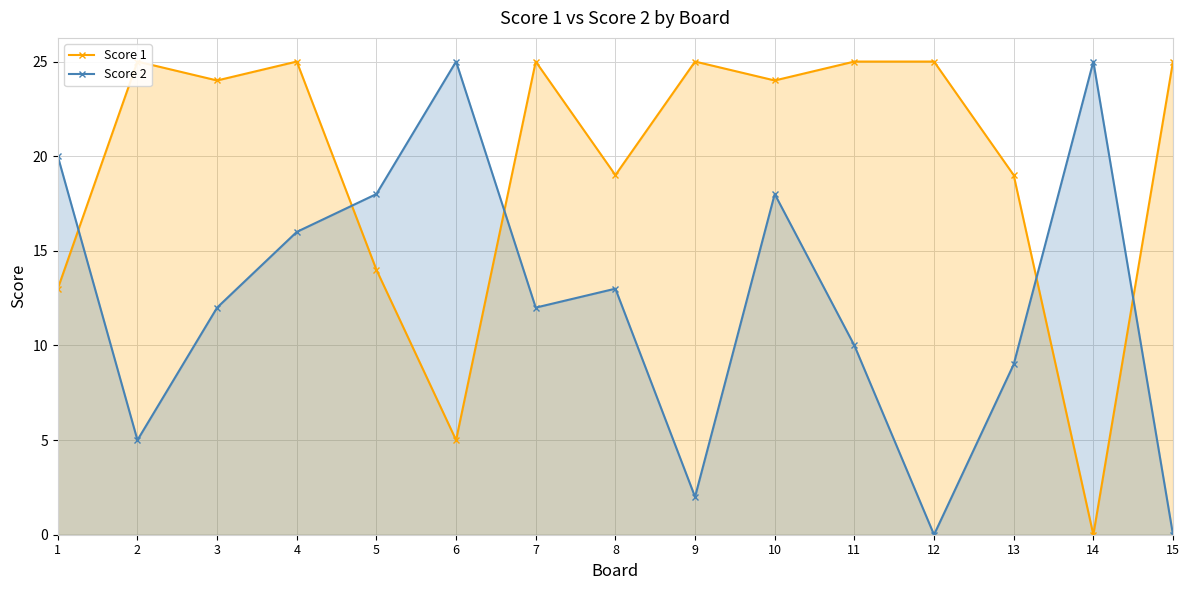

Reading left to right, extract all data points from this chart.

Score 1: 1=13	2=25	3=24	4=25	5=14	6=5	7=25	8=19	9=25	10=24	11=25	12=25	13=19	14=0	15=25
Score 2: 1=20	2=5	3=12	4=16	5=18	6=25	7=12	8=13	9=2	10=18	11=10	12=0	13=9	14=25	15=0